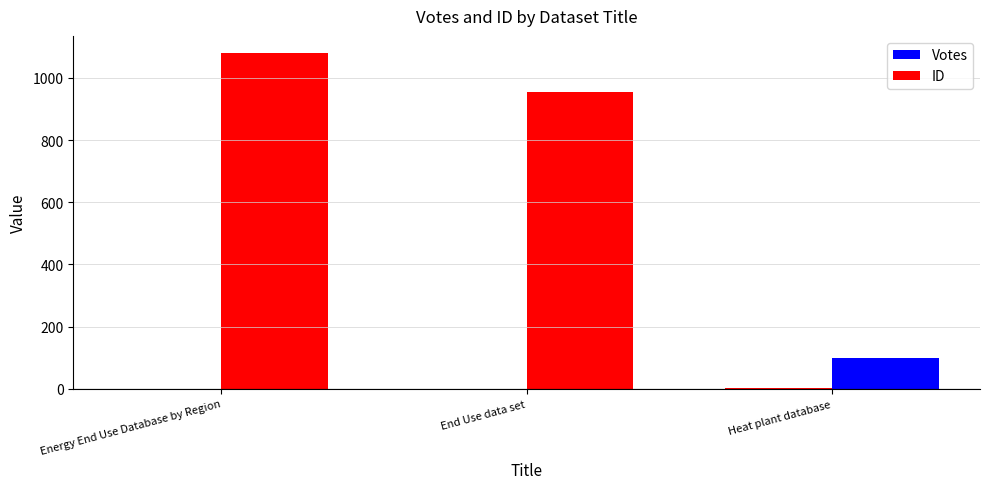

How many data points does each series have?

3